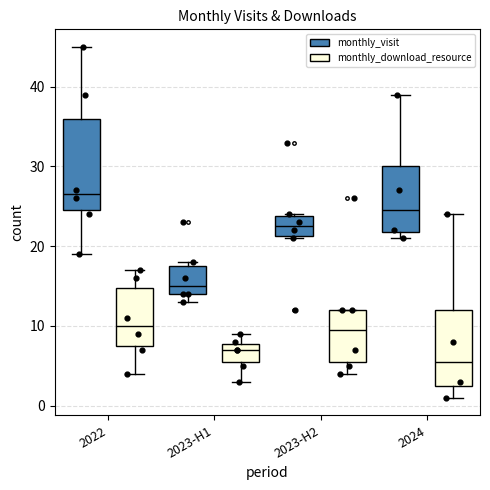

Reading left to right, transcribe this box plot: for each box, give where its median line is, the range the box spans, and where its two whiskers end, as read against the y-axis. The values are not printed on the chart, so give them approximately, as read against the axis.

2022 (monthly_visit): median 27, box 25 to 36, whiskers 19 to 45
2022 (monthly_download_resource): median 10, box 8 to 15, whiskers 4 to 17
2023-H1 (monthly_visit): median 15, box 14 to 18, whiskers 13 to 18 (just above the box's upper edge)
2023-H1 (monthly_download_resource): median 7, box 6 to 8, whiskers 3 to 9
2023-H2 (monthly_visit): median 23, box 21 to 24, whiskers 21 to 24
2023-H2 (monthly_download_resource): median 10, box 6 to 12, whiskers 4 to 12
2024 (monthly_visit): median 25, box 22 to 30, whiskers 21 to 39
2024 (monthly_download_resource): median 6, box 3 to 12, whiskers 1 to 24